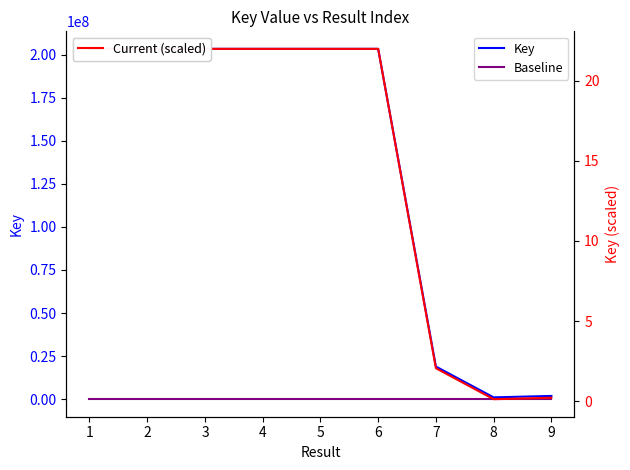

At how many categories does at least one series exceed 40300015?

6